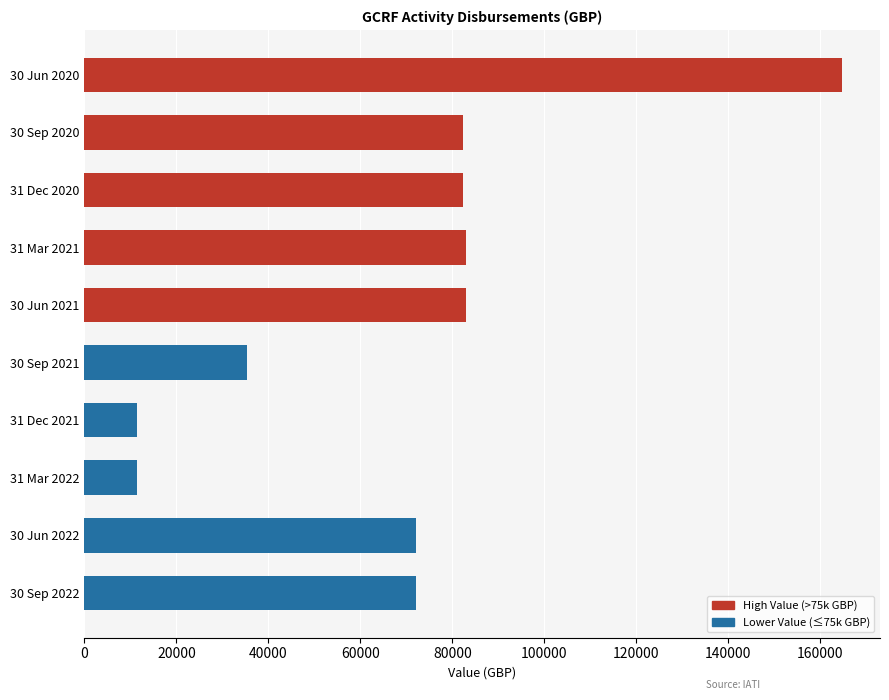

Approximately how many times larger is the value at 31 Dec 2020 compared to 30 Jun 2022?

1.1